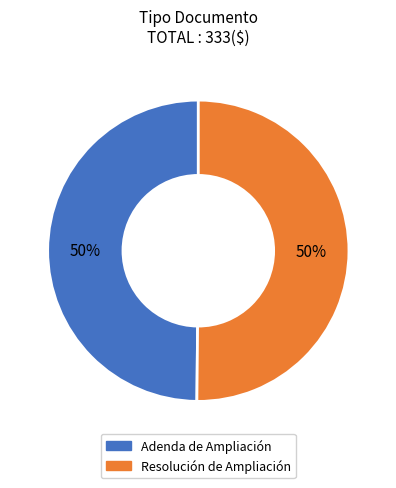

Combined, do Adenda de Ampliación and Resolución de Ampliación account for over 50%?

Yes